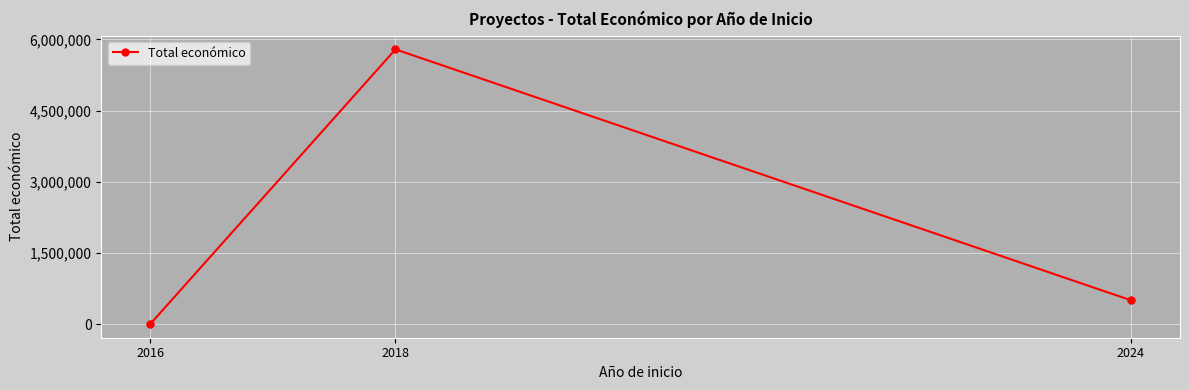

Which has a higher value, 2024 or 2016?

2024